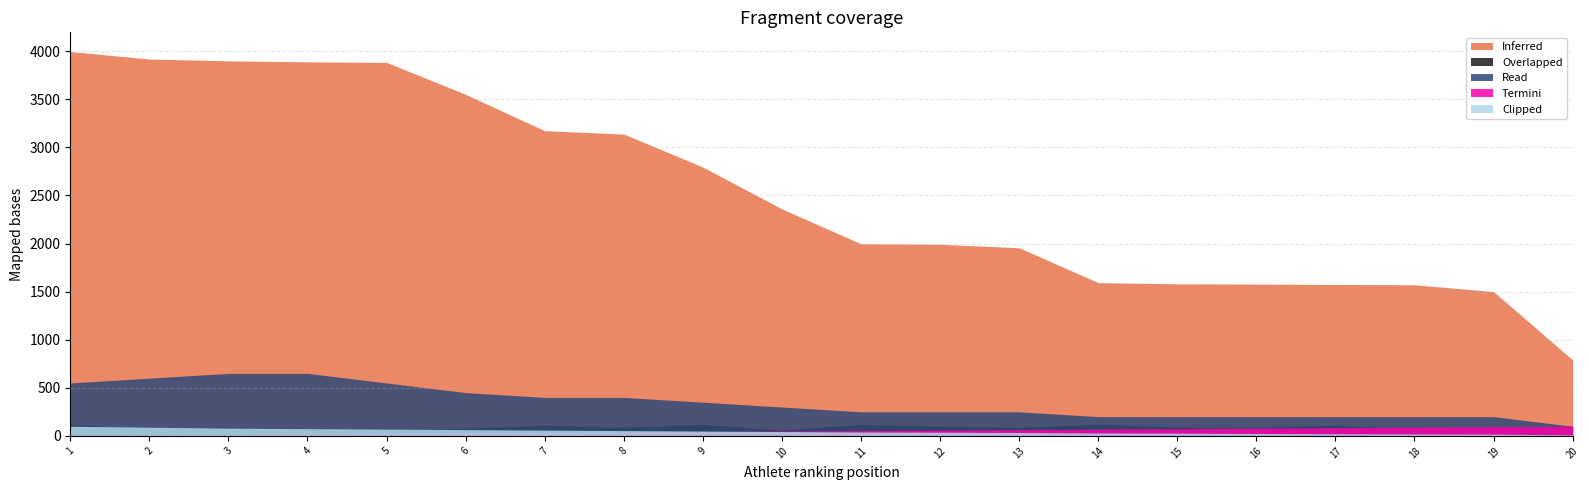

List the series in order of their peak value, lowest first.

Overlapped, Read, Termini, Clipped, Inferred